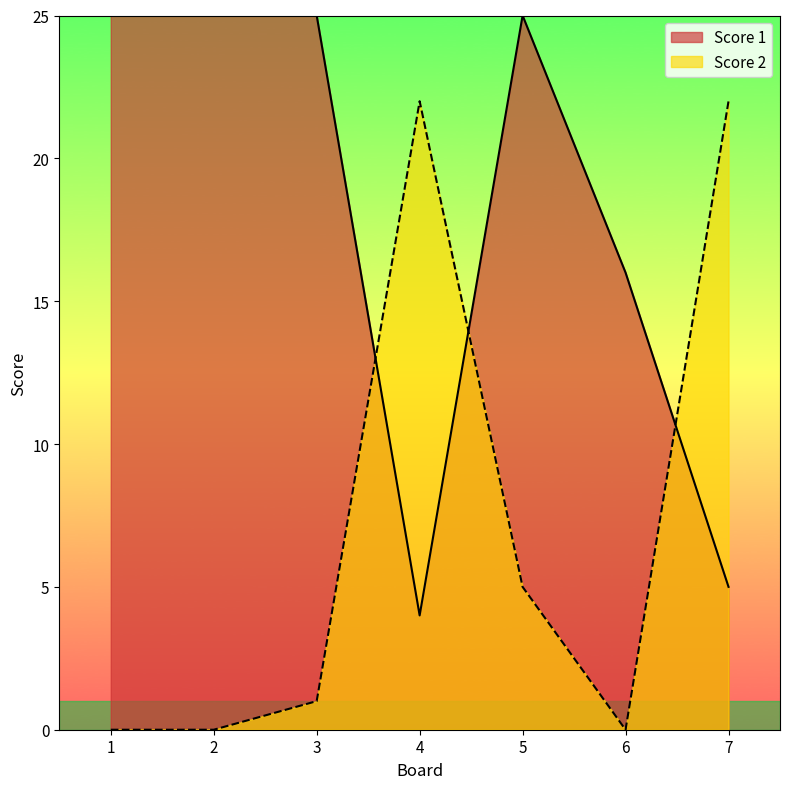

Does the chart have visible grid lines?

No